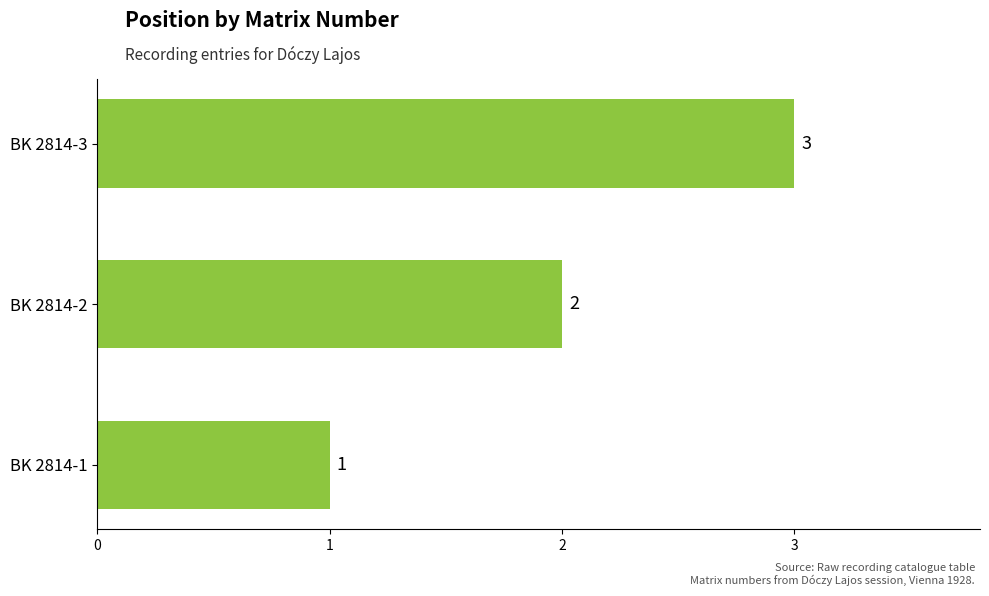

What is the approximate value at BK 2814-3?

3